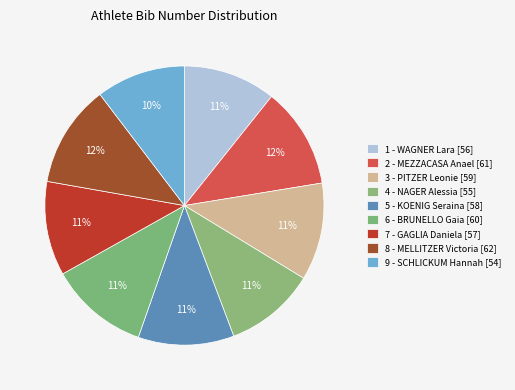

Combined, what portion of the pie is 6 - BRUNELLO Gaia [60] and 9 - SCHLICKUM Hannah [54]?

21.8%